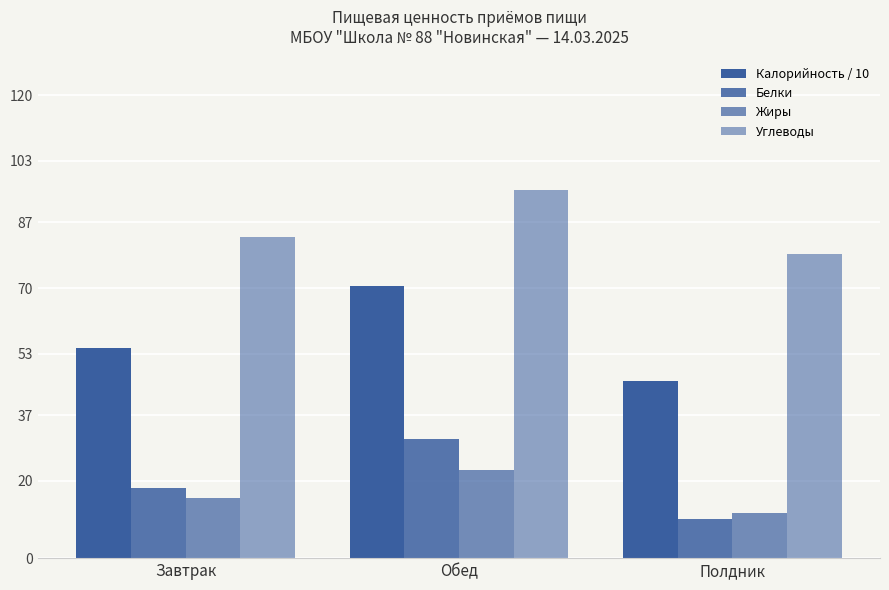

Which category has the lowest value across all series?

Полдник